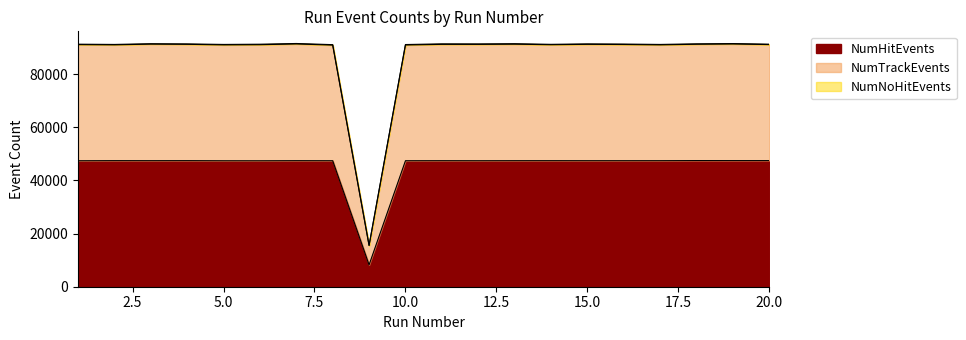

What is the highest value of the NumHitEvents series?

47452